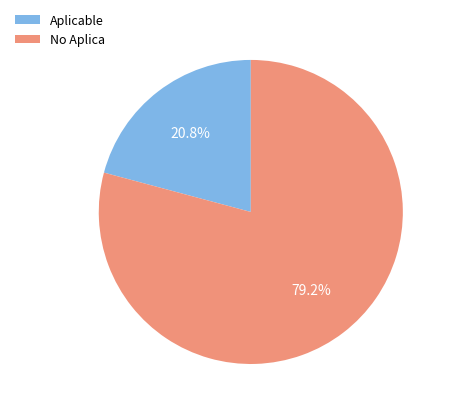

To the nearest percent, what is the difference between the largest and smallest slice percentages?

58%